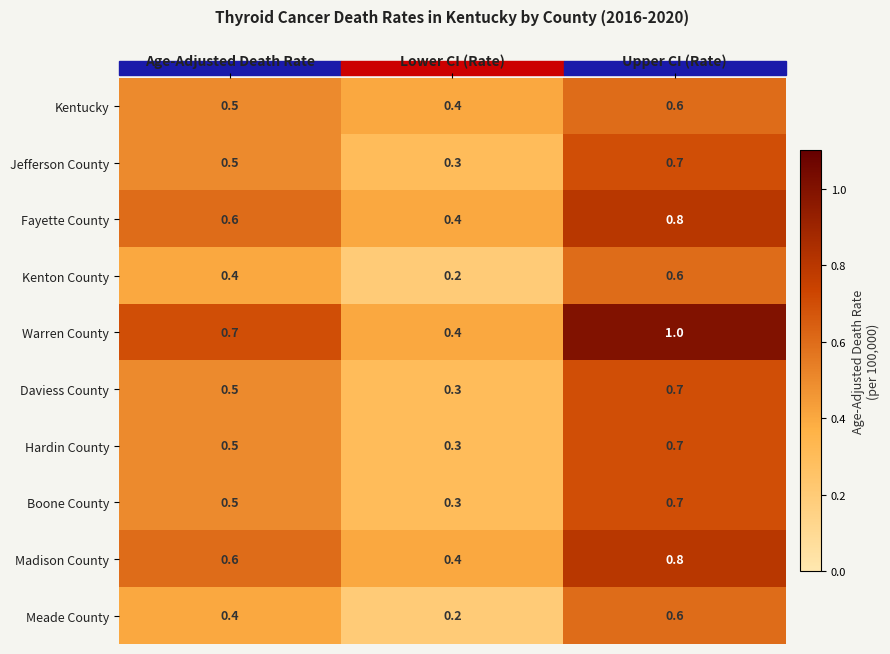

True or false: Fayette County has a value of 0.4 at Lower CI (Rate).

True